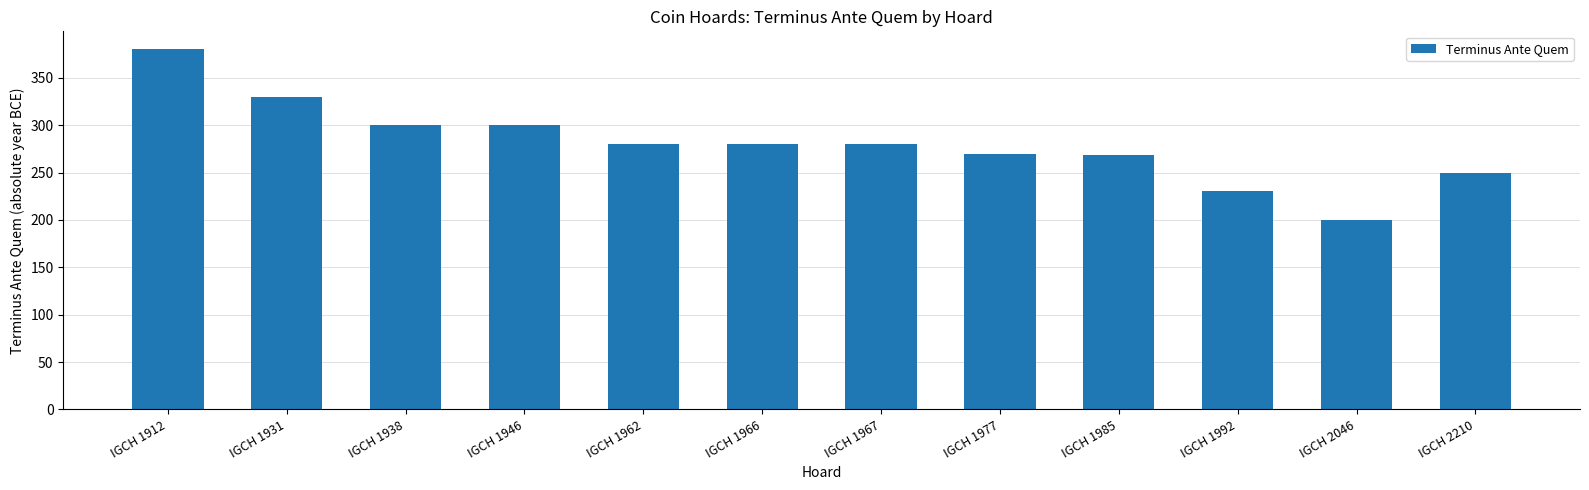

What is the difference between the values at IGCH 1977 and IGCH 1967?

10